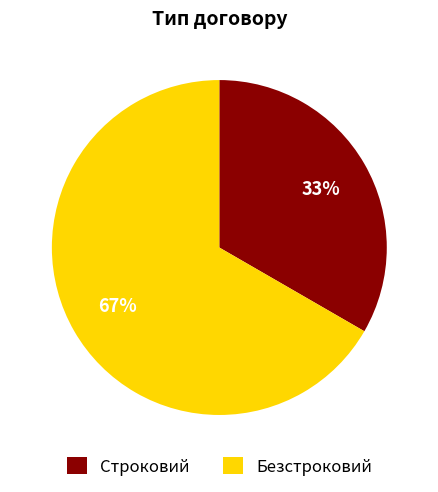

Between Строковий and Безстроковий, which is larger?

Безстроковий